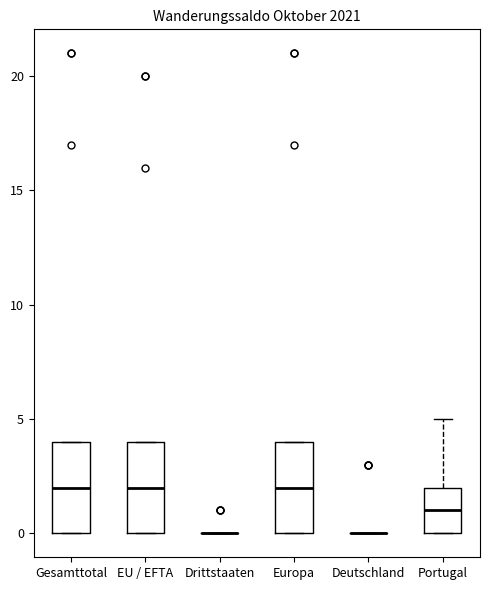

Reading left to right, transcribe this box plot: for each box, give where its median line is, the range the box spans, and where its two whiskers end, as read against the y-axis. The values are not printed on the chart, so give them approximately, as read against the axis.

Gesamttotal: median 2, box 0 to 4, whiskers 0 to 4
EU / EFTA: median 2, box 0 to 4, whiskers 0 to 4
Drittstaaten: box collapsed to a line at 0, whiskers 0 to 0
Europa: median 2, box 0 to 4, whiskers 0 to 4
Deutschland: box collapsed to a line at 0, whiskers 0 to 0
Portugal: median 1, box 0 to 2, whiskers 0 to 5